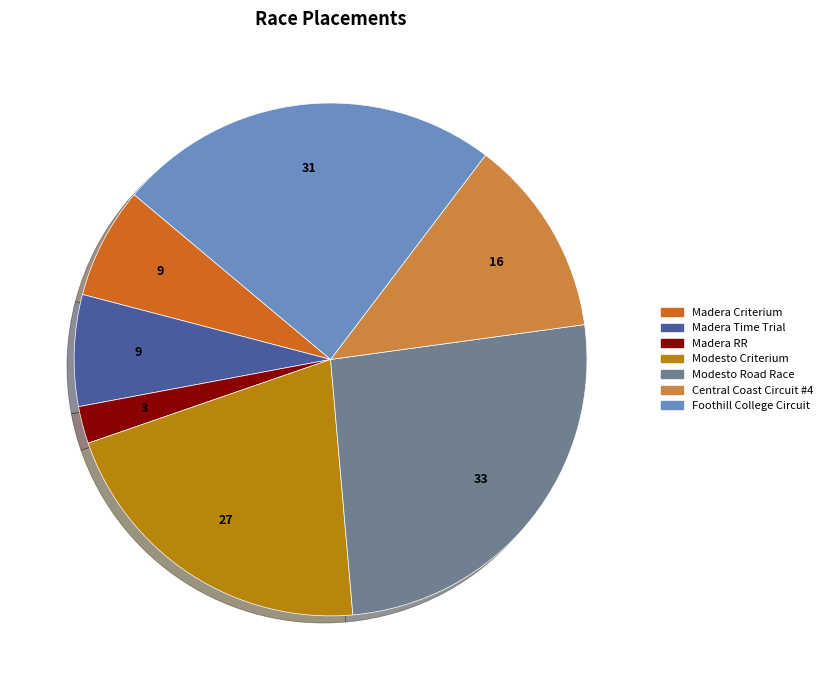

How many segments does this pie chart have?

7